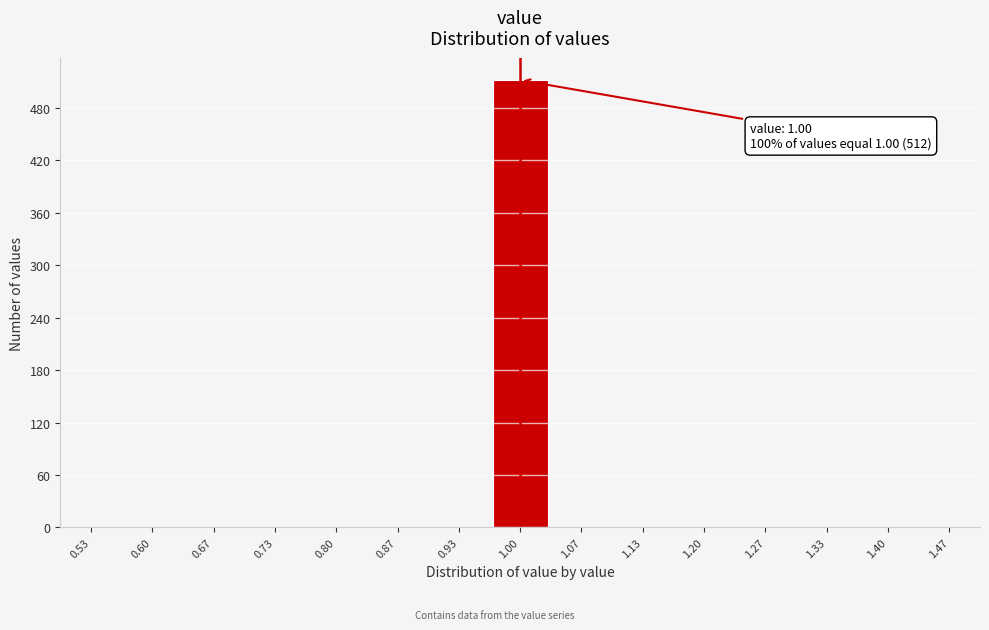

Over which range of the x-axis is the bar tallest?

0.97 to 1.03